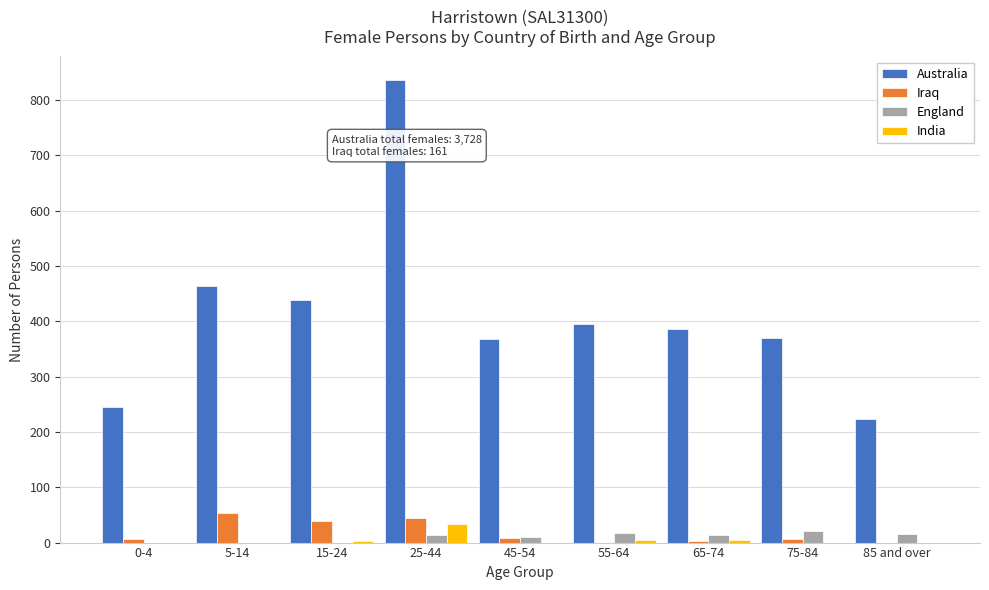

At which category is the sum across all series the highest?

25-44